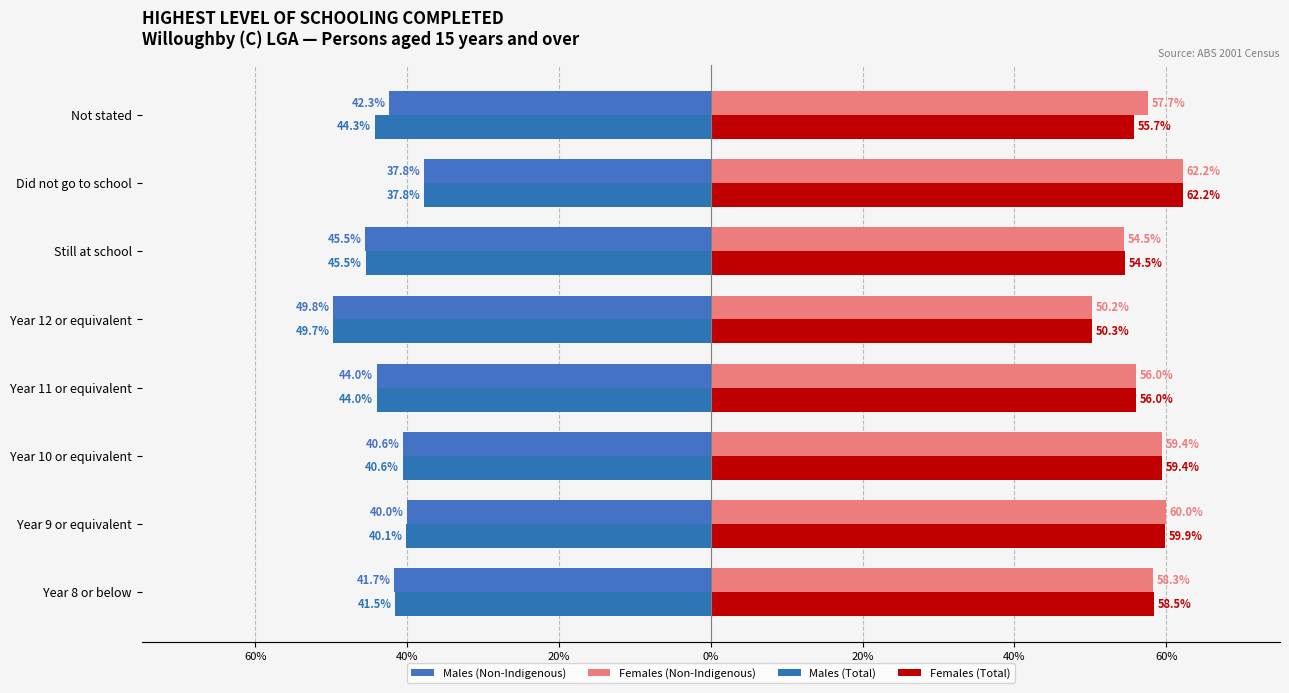

What is the average value of the Males (Total) series?

-42.9